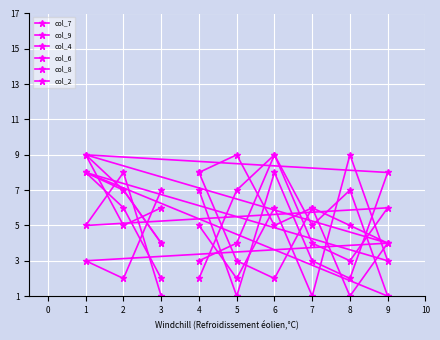

Rank the categories by col_6 value from highest to lowest.

1, 6, 9, 4, 3, 2, 7, 8, 5